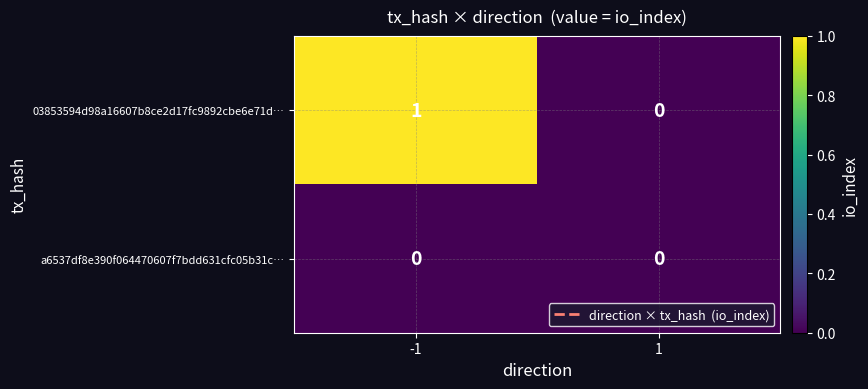

What is the spread (max minus min) of values at -1?

1